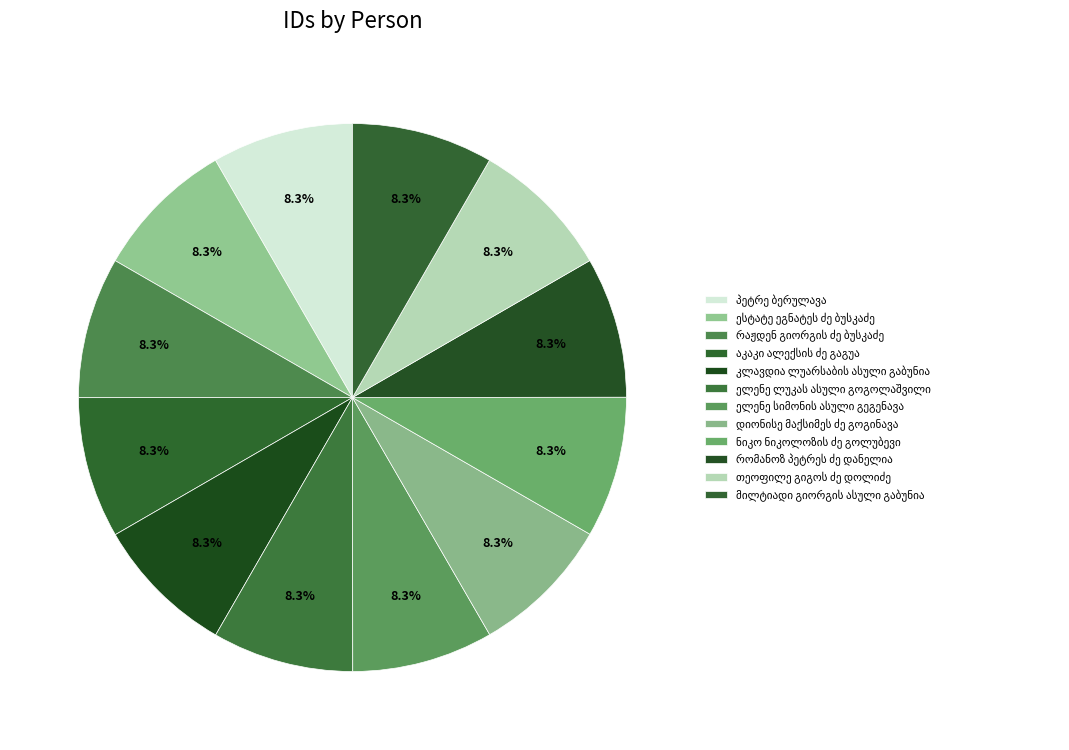

Is there any slice that represents more than half of the pie?

No